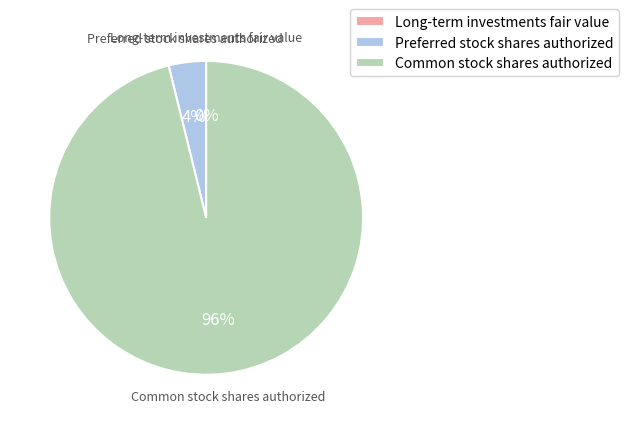

Which slice is the largest?

Common stock shares authorized